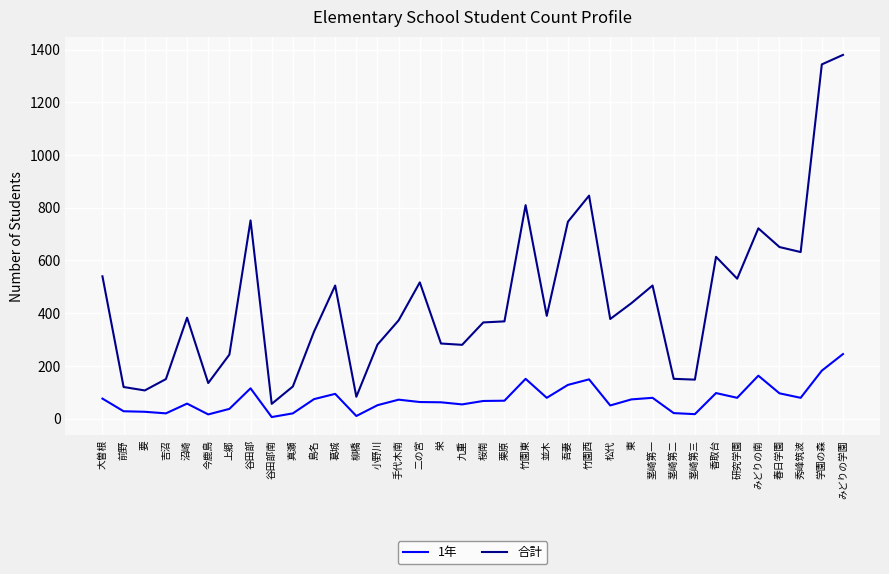

Is the value of 1年 at 手代木南 greater than the value of 合計 at 要?

No